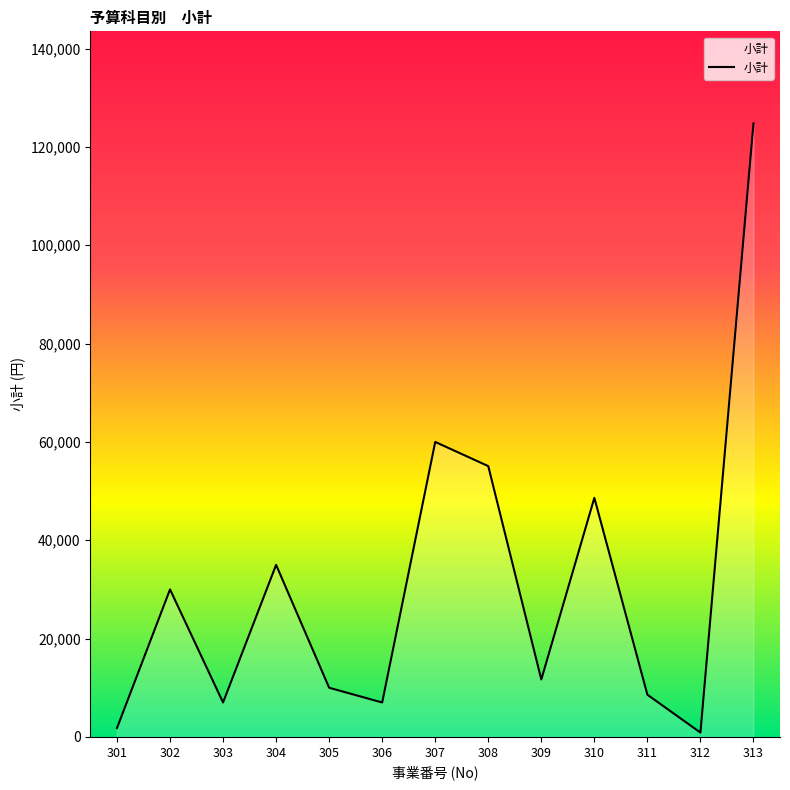

At which label does the data first exceed 11680?

302